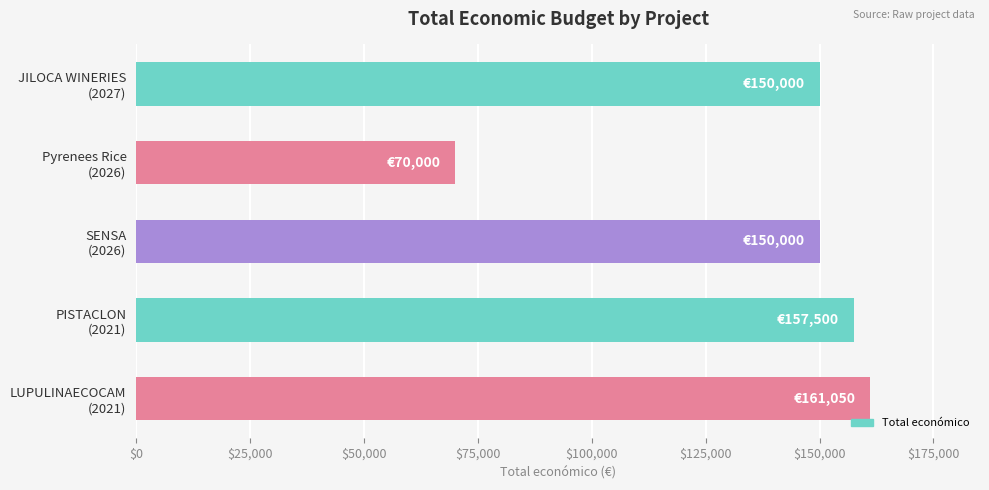

What is the sum of all values?

688550